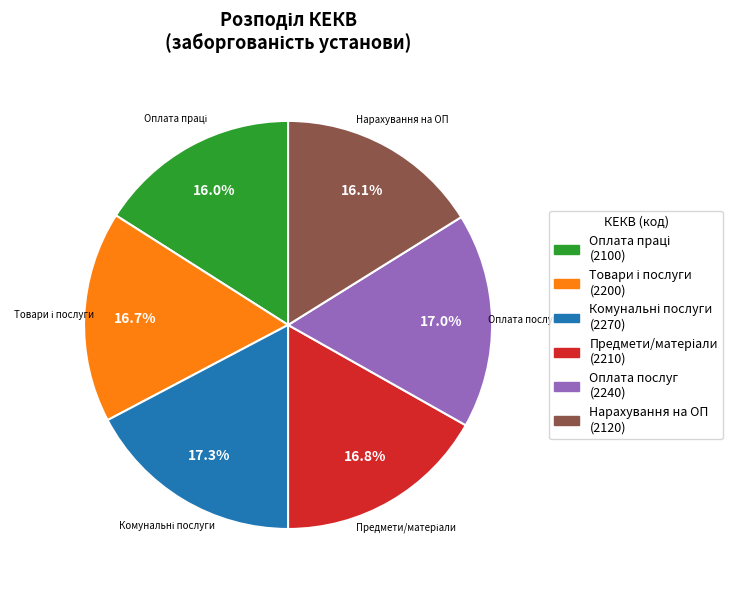

Is there a majority slice in this chart?

No